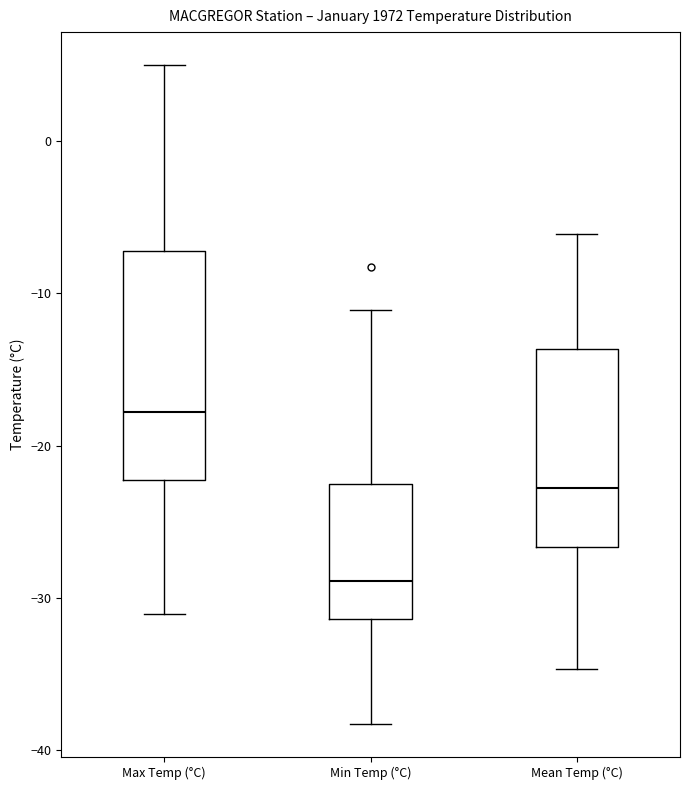

Reading left to right, transcribe this box plot: for each box, give where its median line is, the range the box spans, and where its two whiskers end, as read against the y-axis. The values are not printed on the chart, so give them approximately, as read against the axis.

Max Temp (°C): median -18, box -22 to -7, whiskers -31 to 5
Min Temp (°C): median -29, box -31 to -22, whiskers -38 to -11
Mean Temp (°C): median -23, box -27 to -14, whiskers -35 to -6